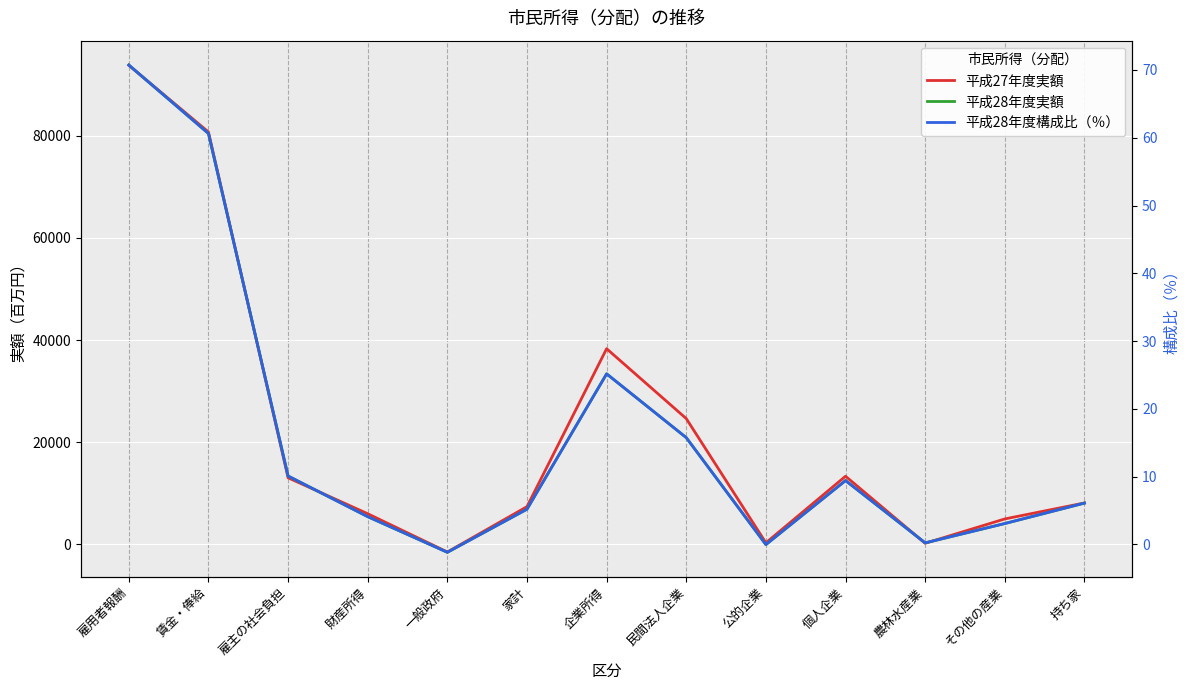

In 平成28年度実額, how many points are higher than both neighbors (excluding endpoints)?

2